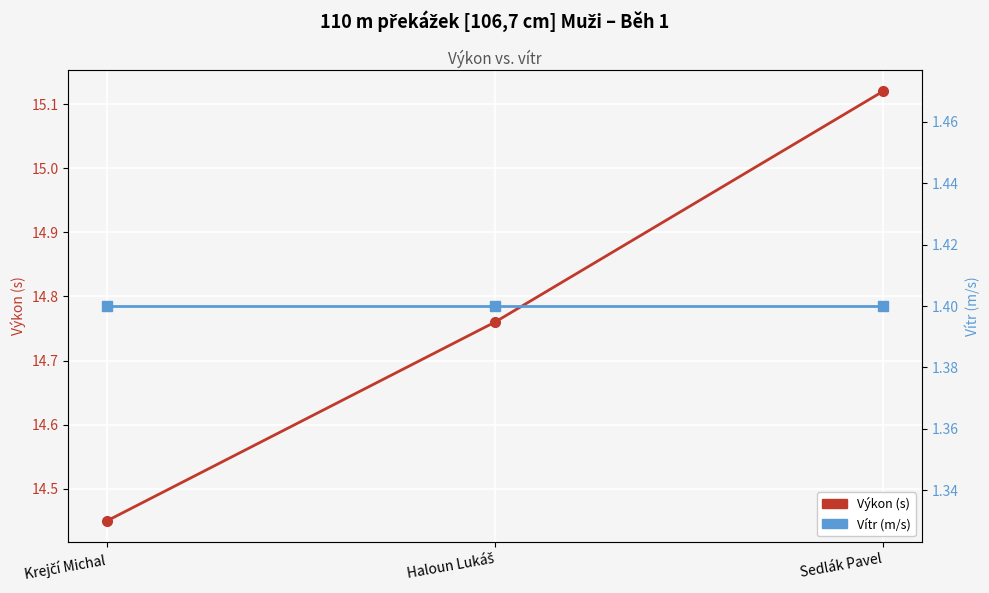

Count the number of categories in the chart.

3